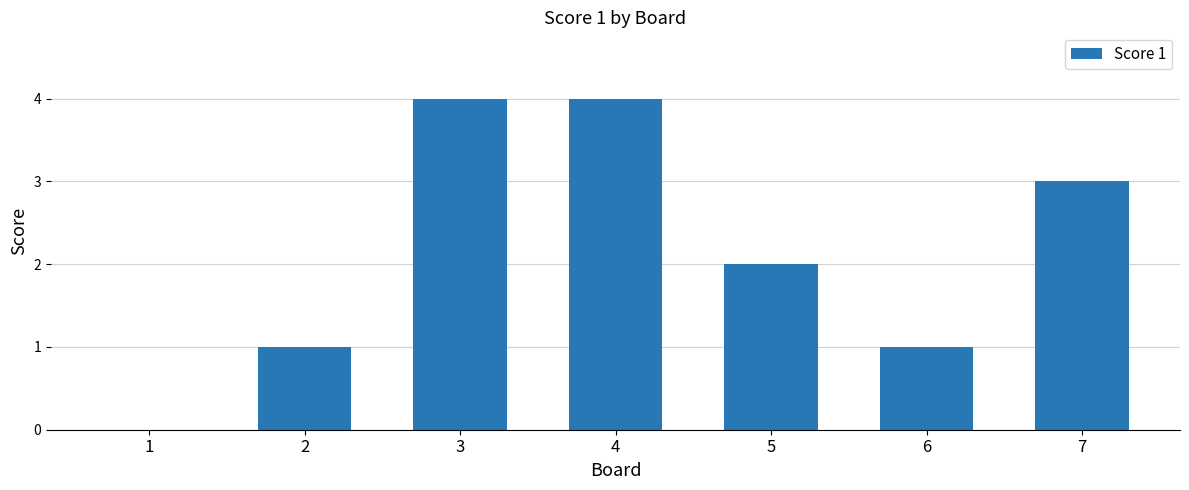

Which has a higher value, 1 or 5?

5